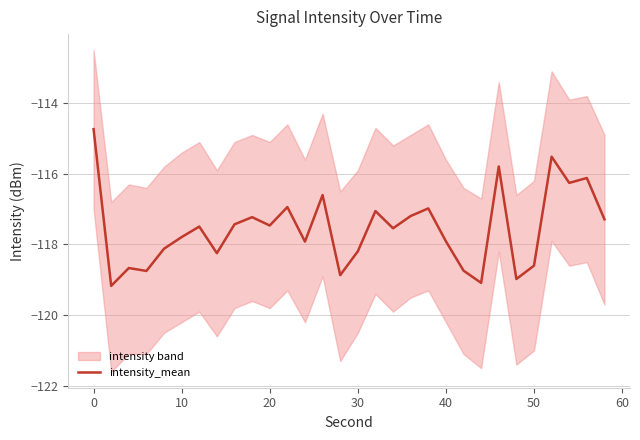

True or false: intensity_mean has a value of -181.3 at 30.

False